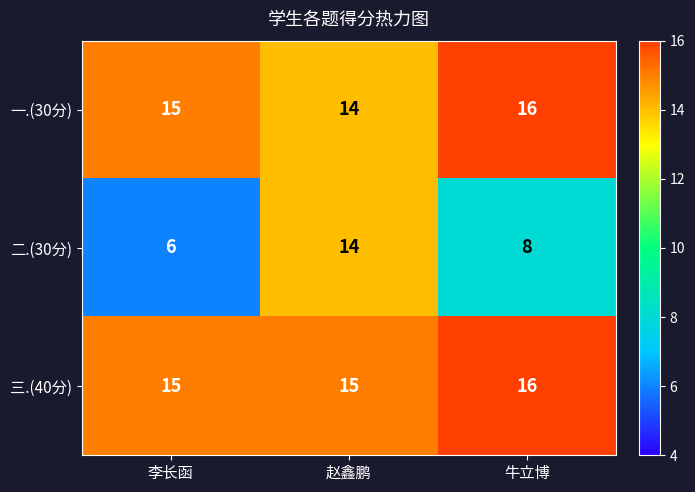

What is the average value of the 二.(30分) series?

9